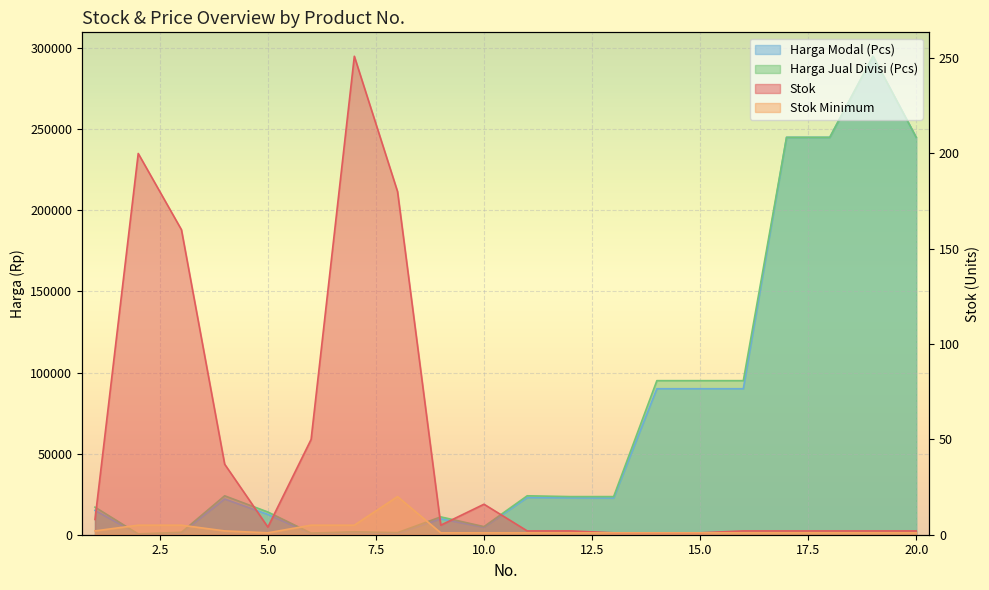

Which has a higher value, 10 or 2?

2